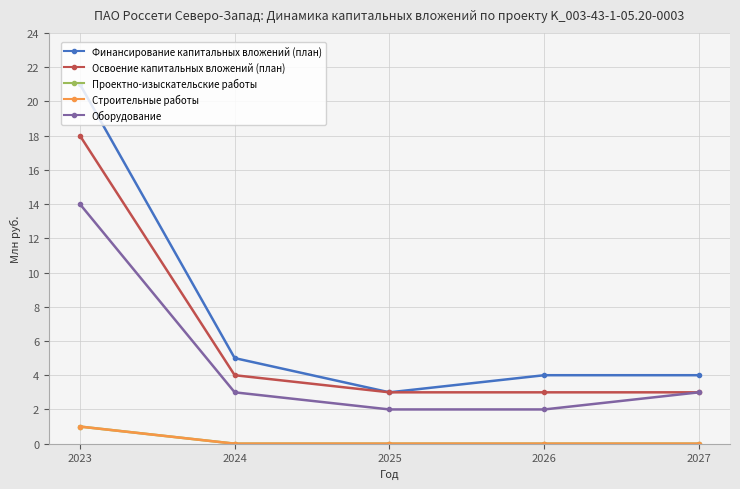

What is the minimum value for Освоение капитальных вложений (план)?

3